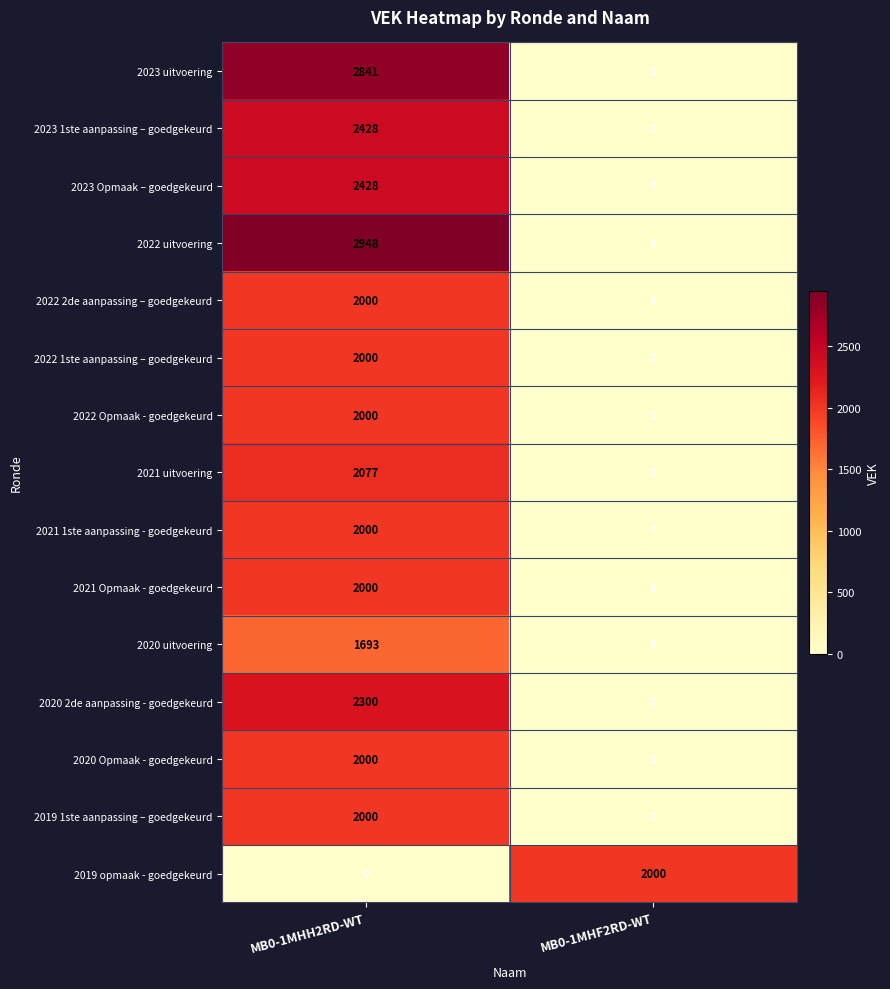

Is it true that 2021 1ste aanpassing - goedgekeurd equals 961 at MB0-1MHH2RD-WT?

False